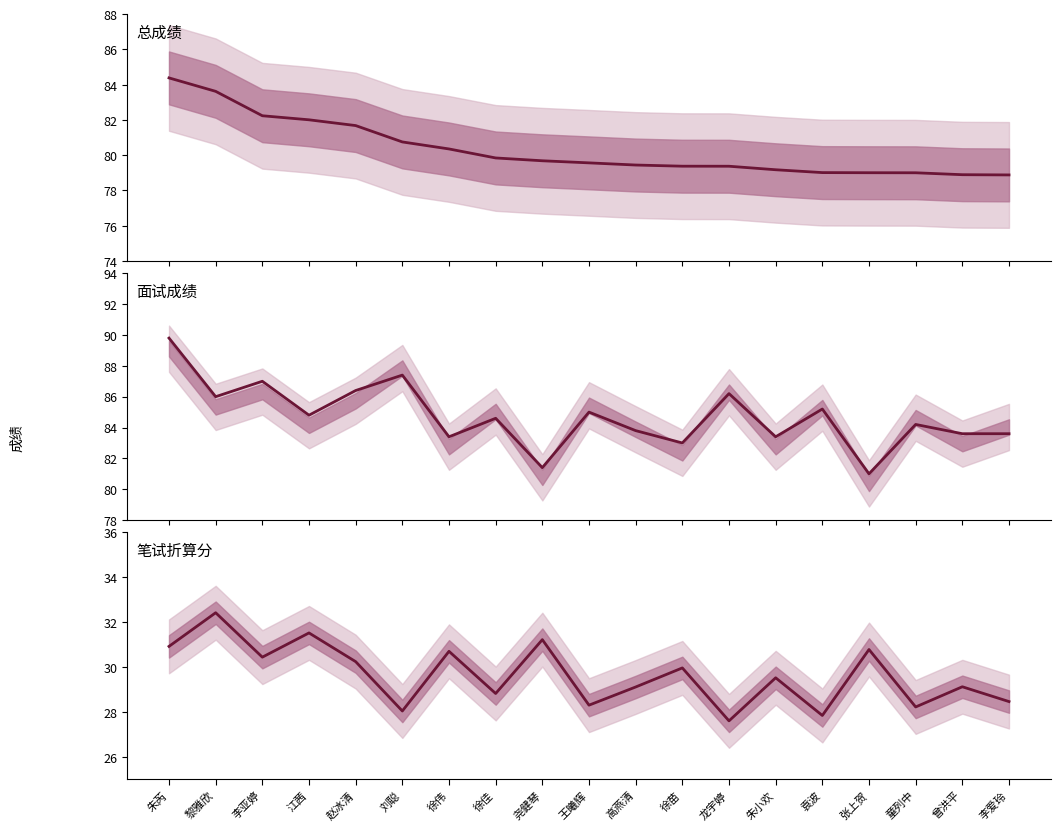

List the series in order of their peak value, highest first.

面试成绩, 总成绩, 笔试折算分